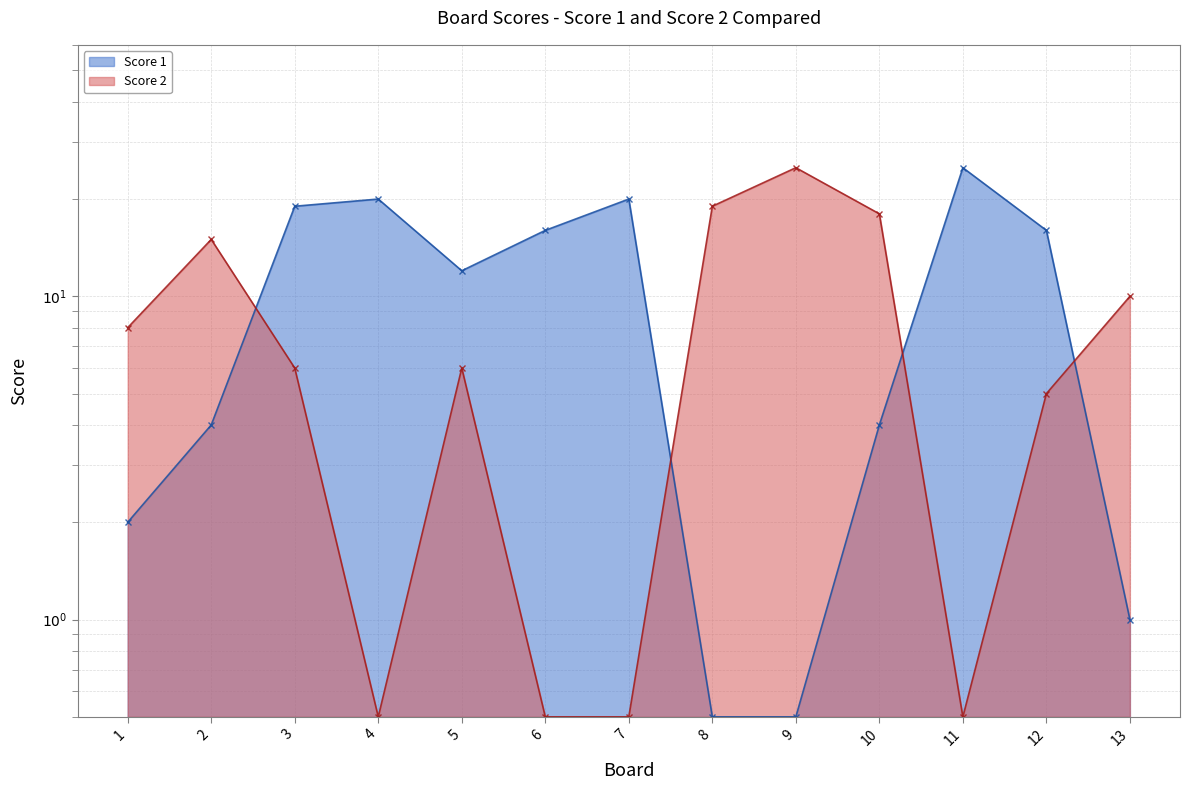

At which category does Score 1 reach its first local valley?

5